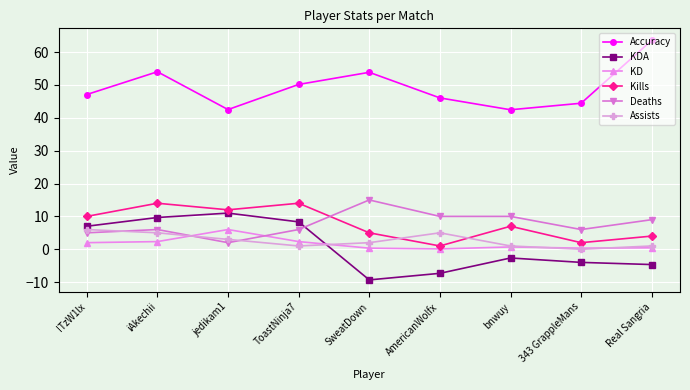

Does the chart display data point markers on the line(s)?

Yes